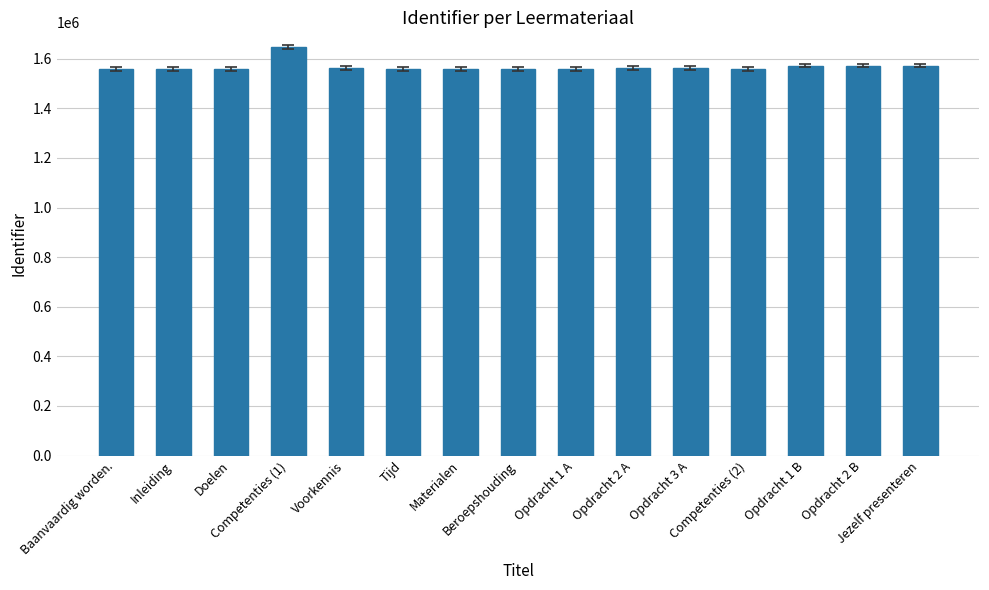

What is the minimum value shown in the chart?

1557710